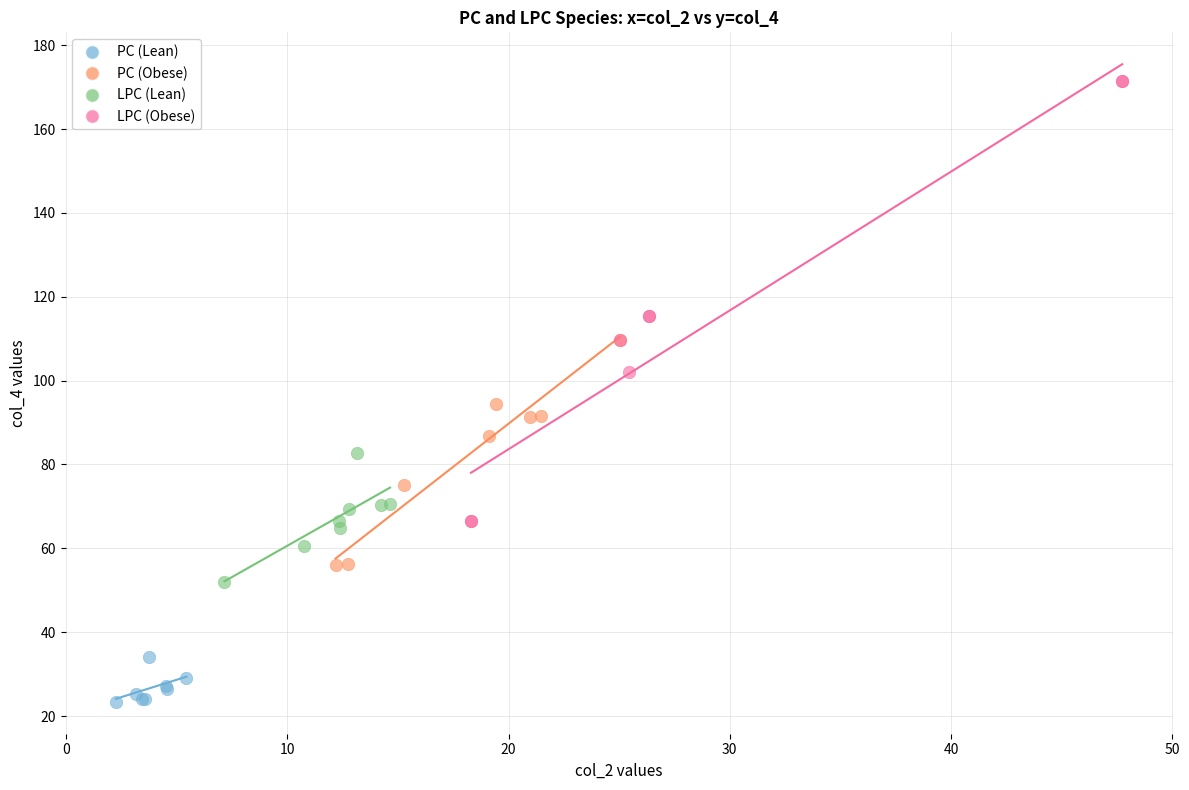

Which series has the largest Y range (max minus min)?

LPC (Obese)